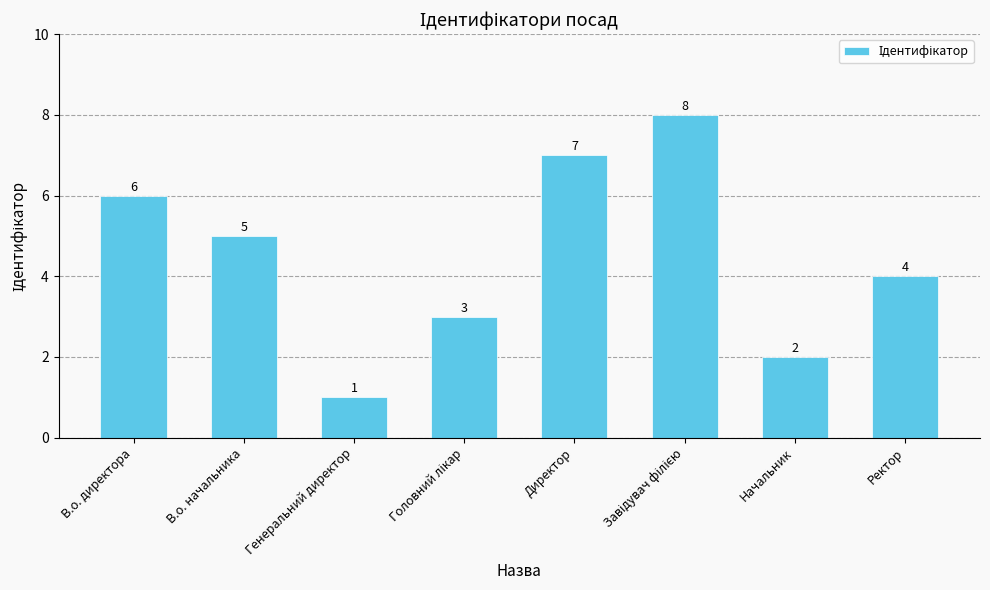

Approximately how many times larger is the value at Генеральний директор compared to Директор?

0.1